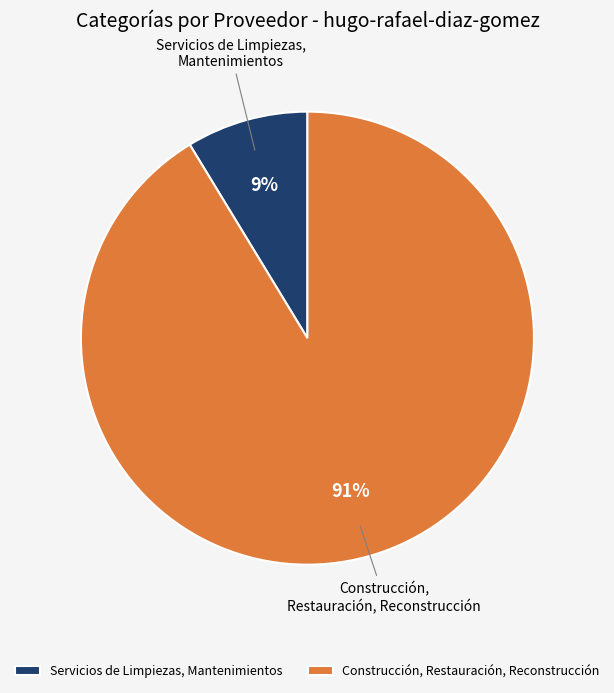

True or false: Construcción, Restauración, Reconstrucción accounts for 91% of the total.

True